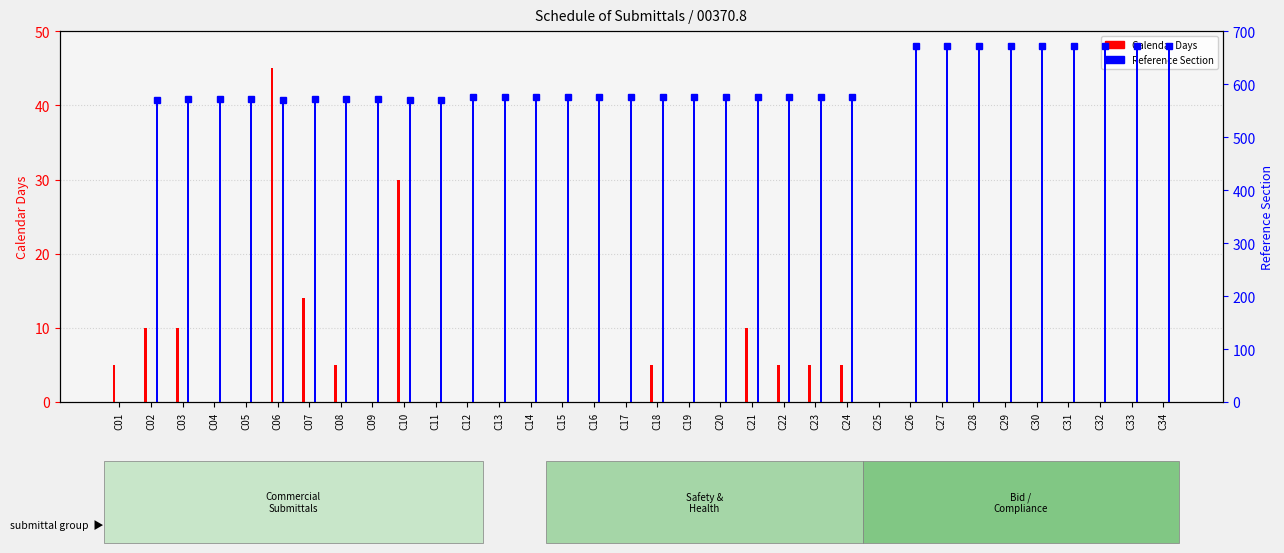

What is the difference between the highest and lowest values at C10?

541